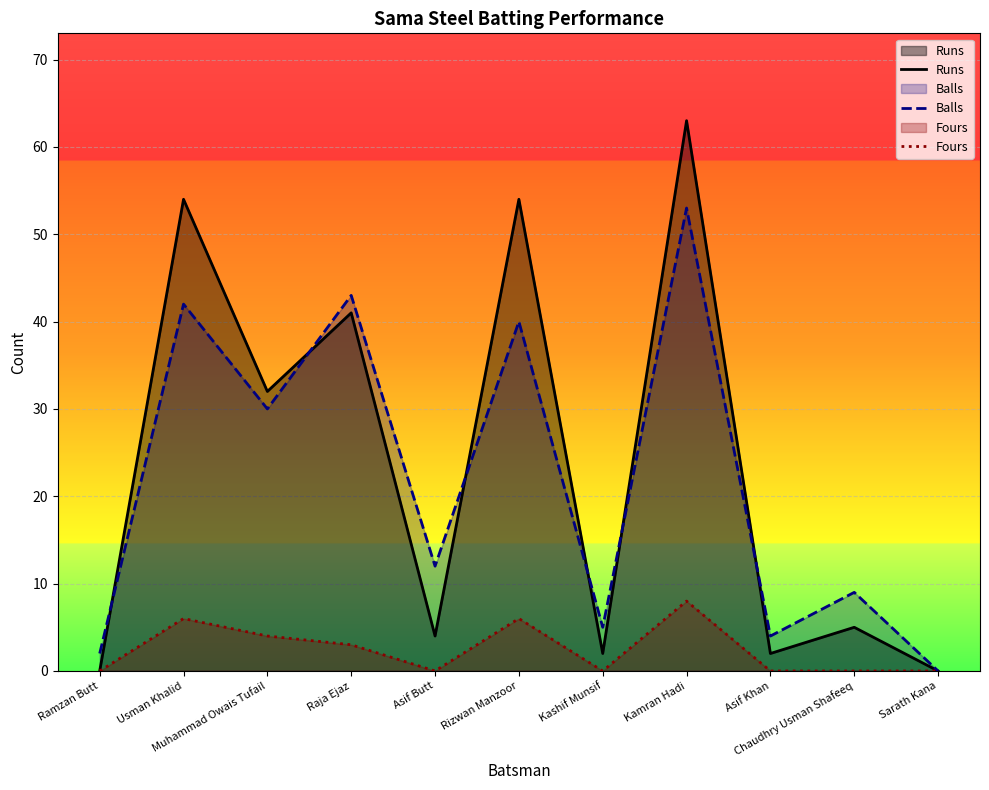

How many series are shown in this chart?

3